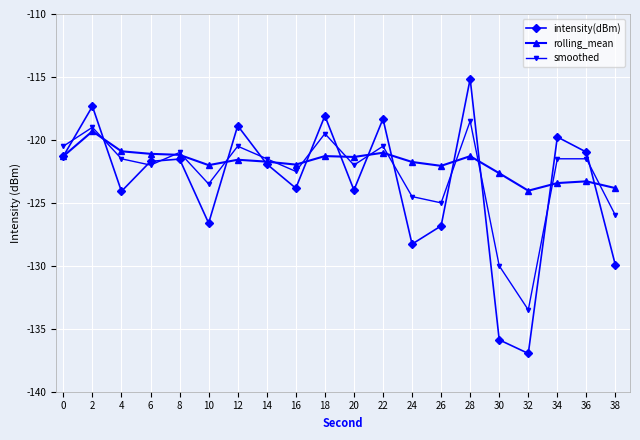

What is the total value across all series at 14?

-365.1